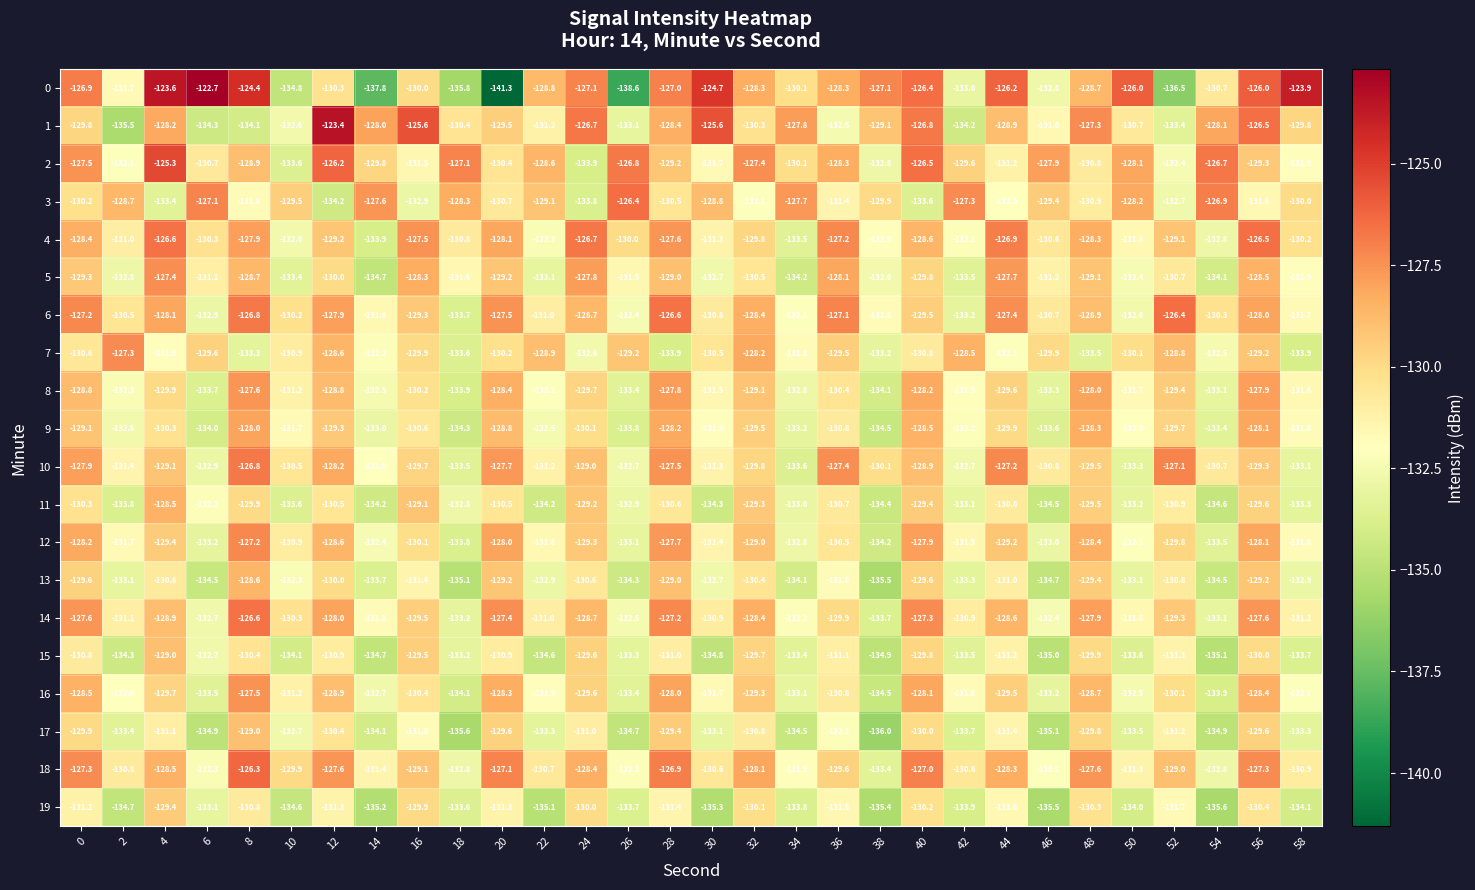

The 13 series shows -27.2 at 40. True or false?

False